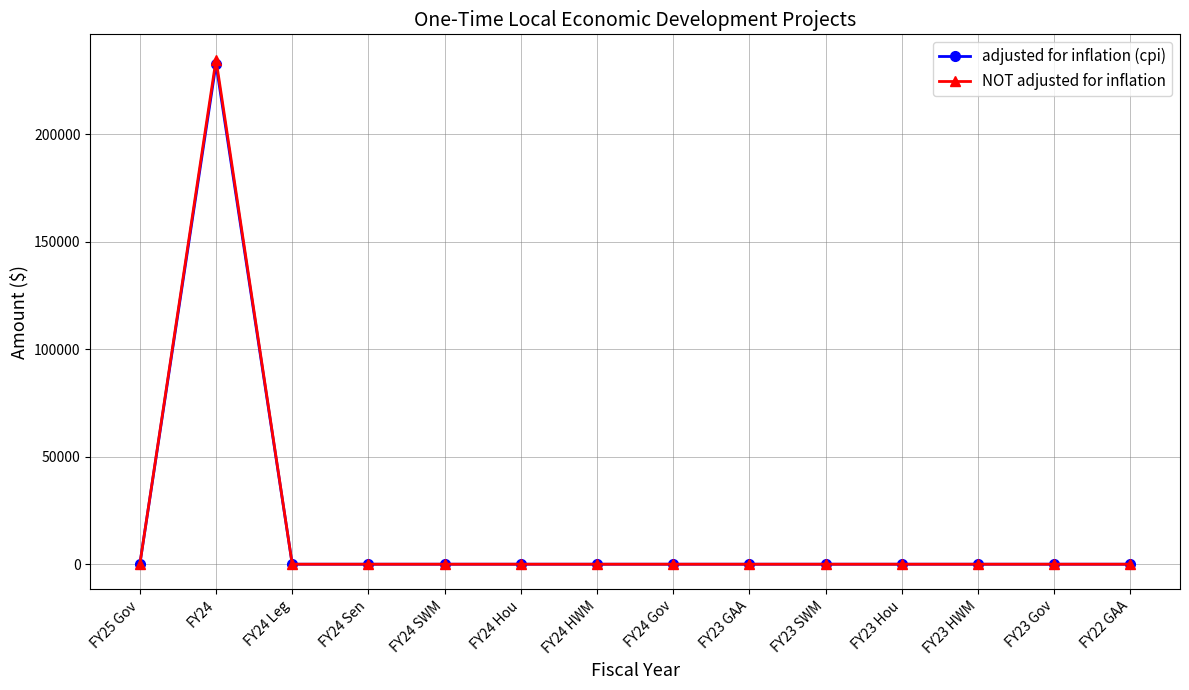

Which series has the widest spread of values?

NOT adjusted for inflation